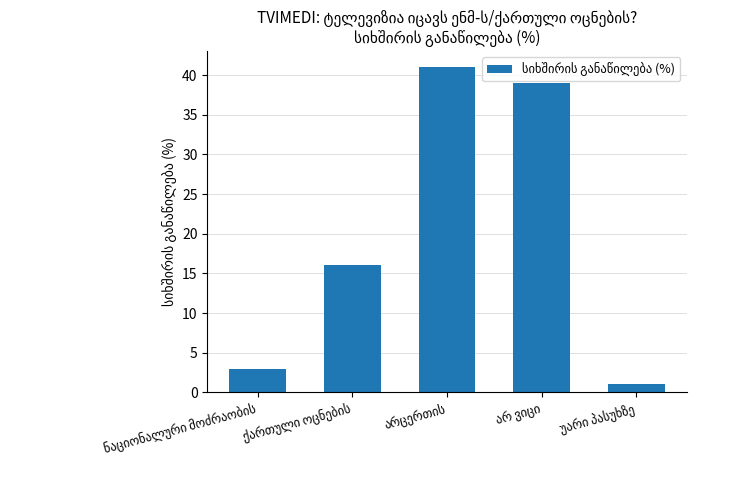

What is the value of the 4th bar from the left?

39